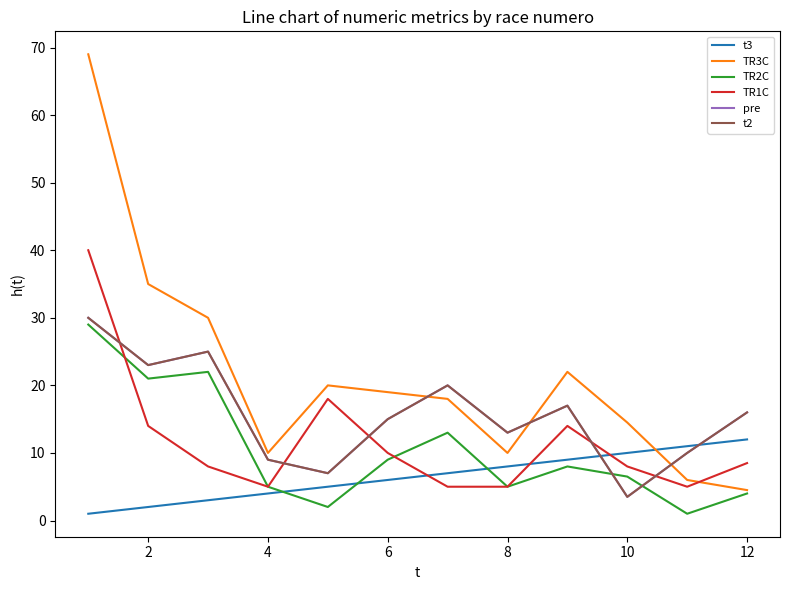

Where is pre nearest to the value 16?

12